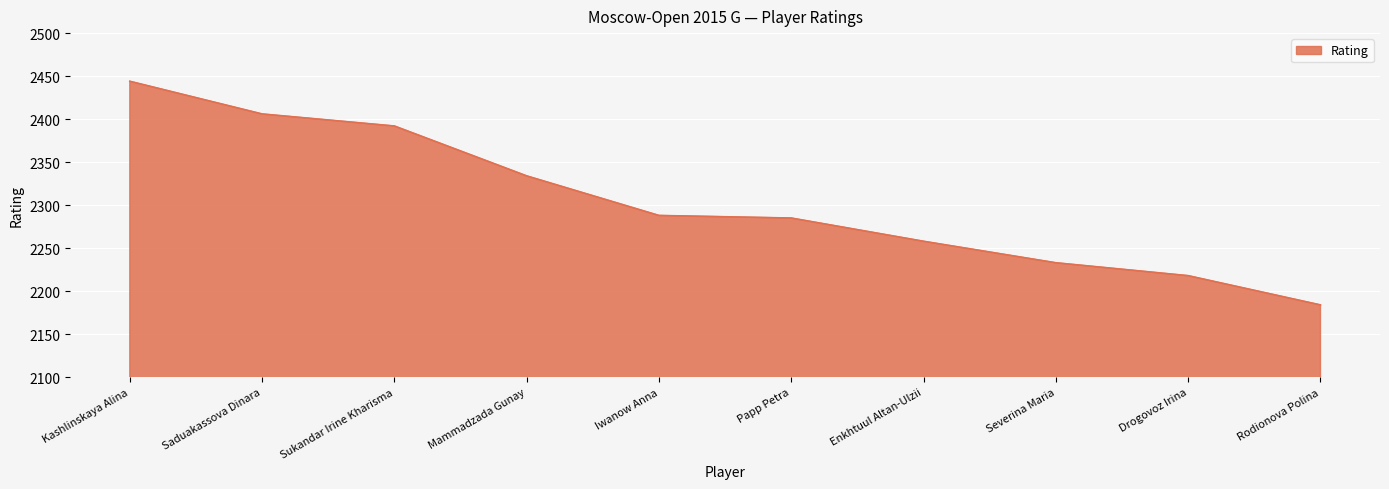

What position from the left is Severina Maria?

8